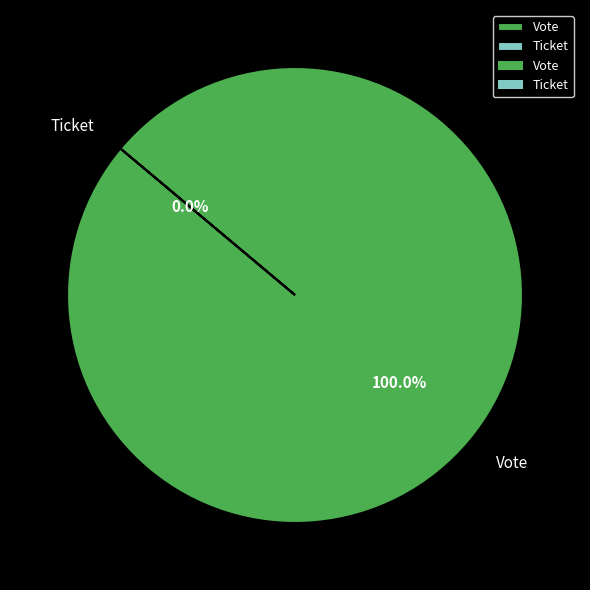

Combined, what portion of the pie is Ticket and Vote?

100.0%